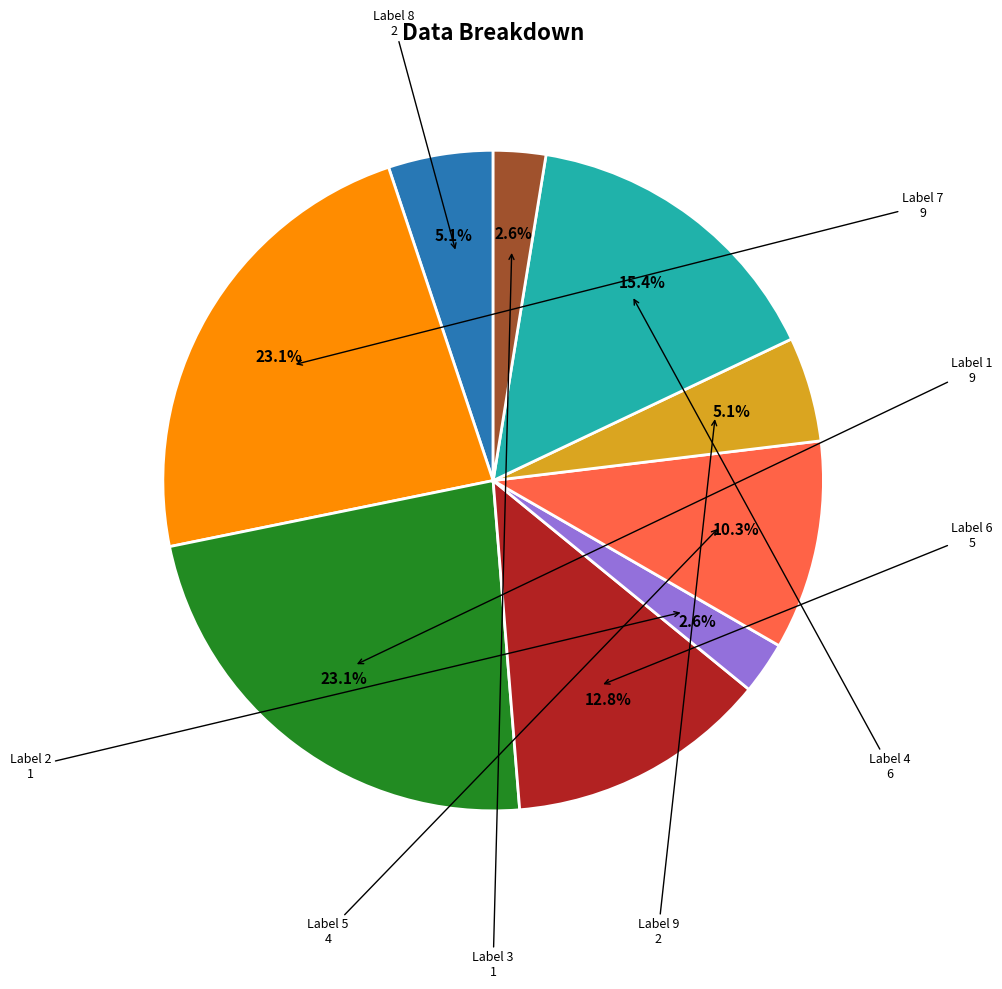

Is there any slice that represents more than half of the pie?

No